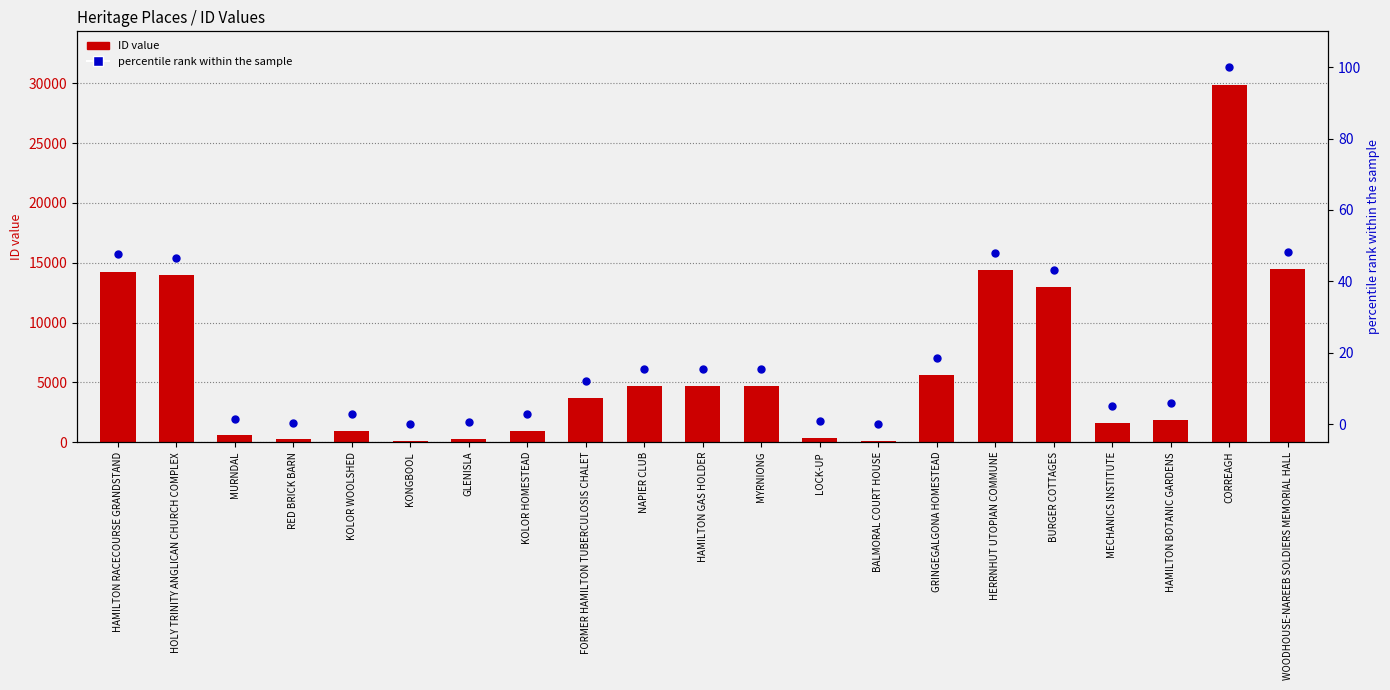

Which series has the largest total across all categories?

ID value